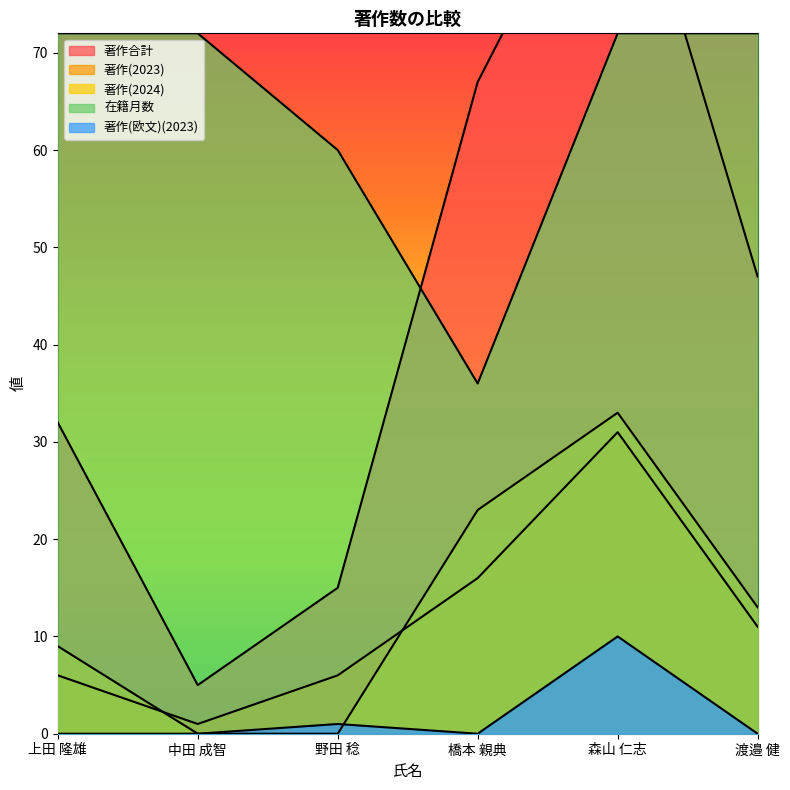

What is the maximum value shown in the chart?

95